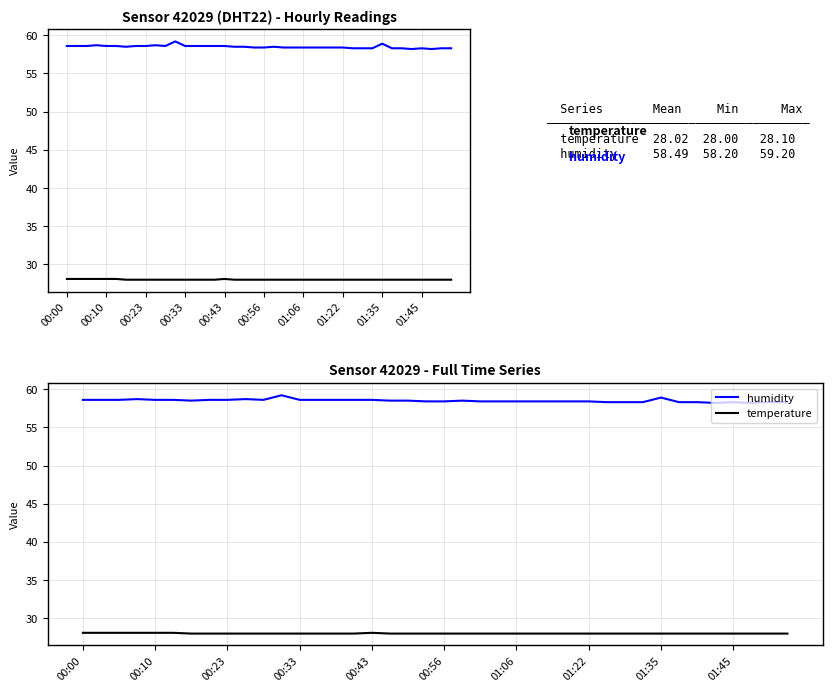

Is this an area chart (filled region under the line)?

No